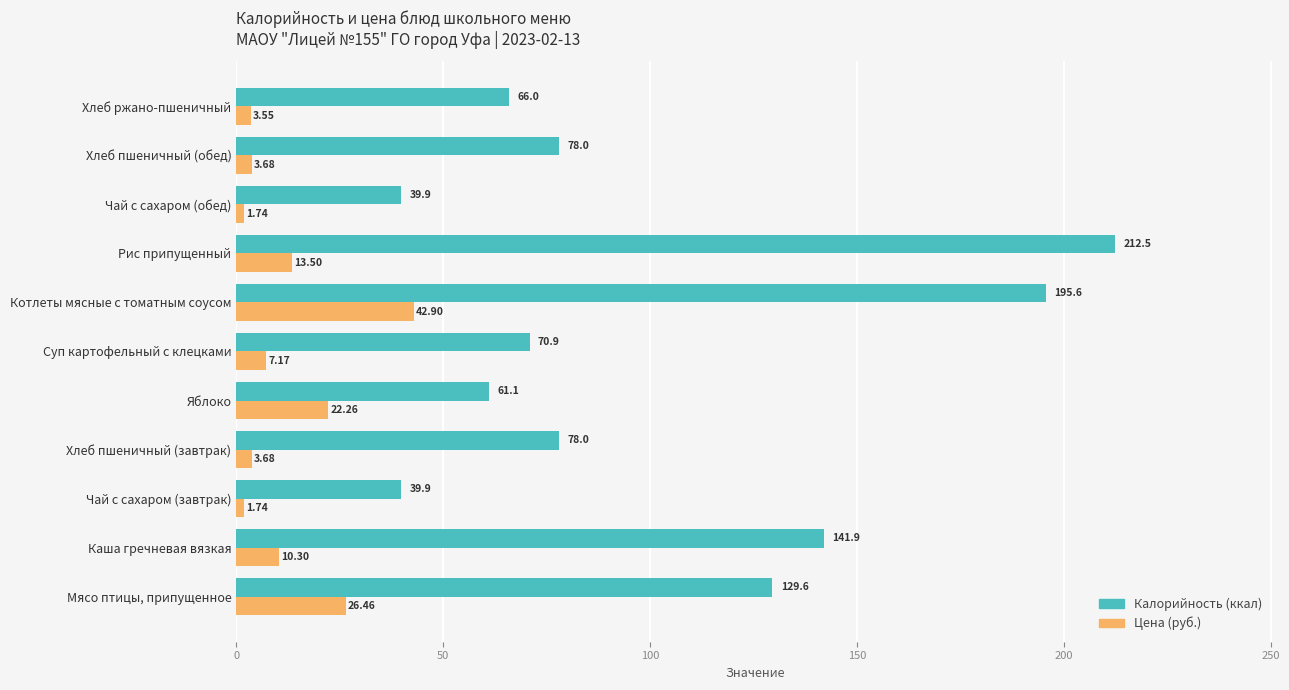

What is the spread (max minus min) of values at Каша гречневая вязкая?

131.6